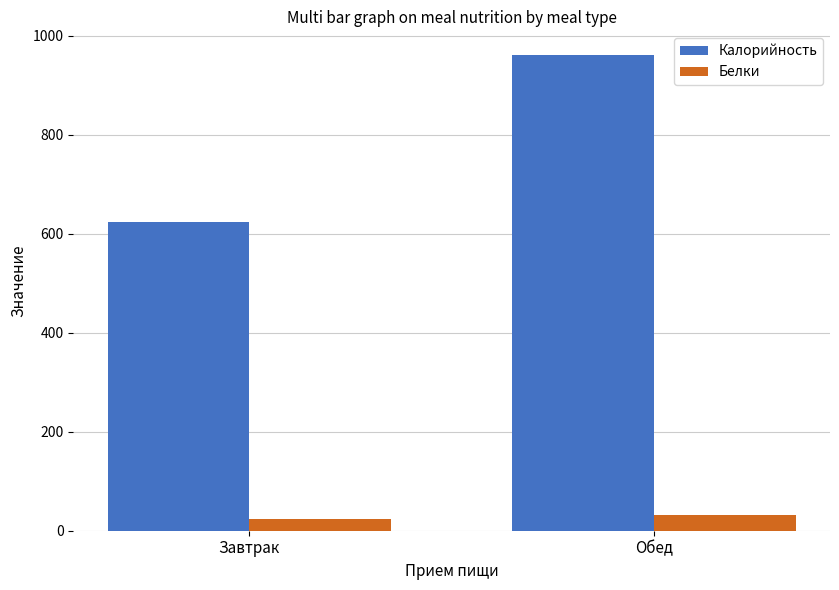

Which series has the largest total across all categories?

Калорийность